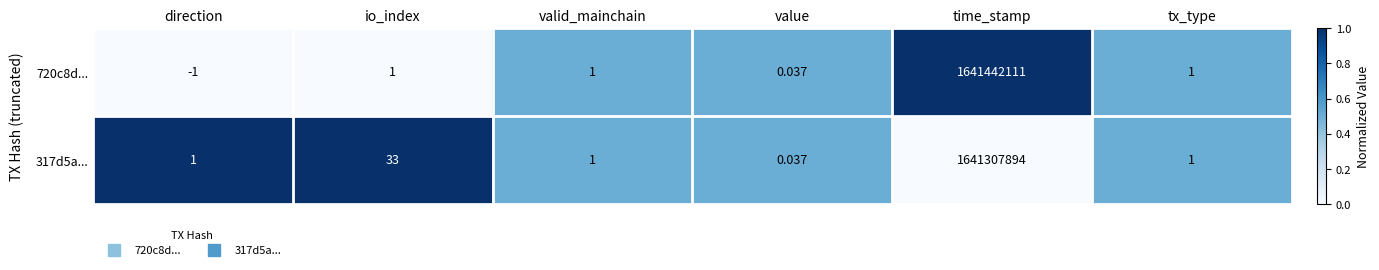

Which category has the lowest value in the 317d5a... series?

value